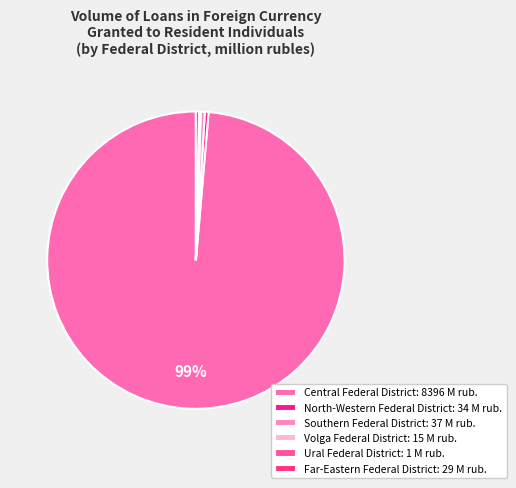

Approximately how many times larger is the value at Volga Federal District compared to Southern Federal District?

0.4